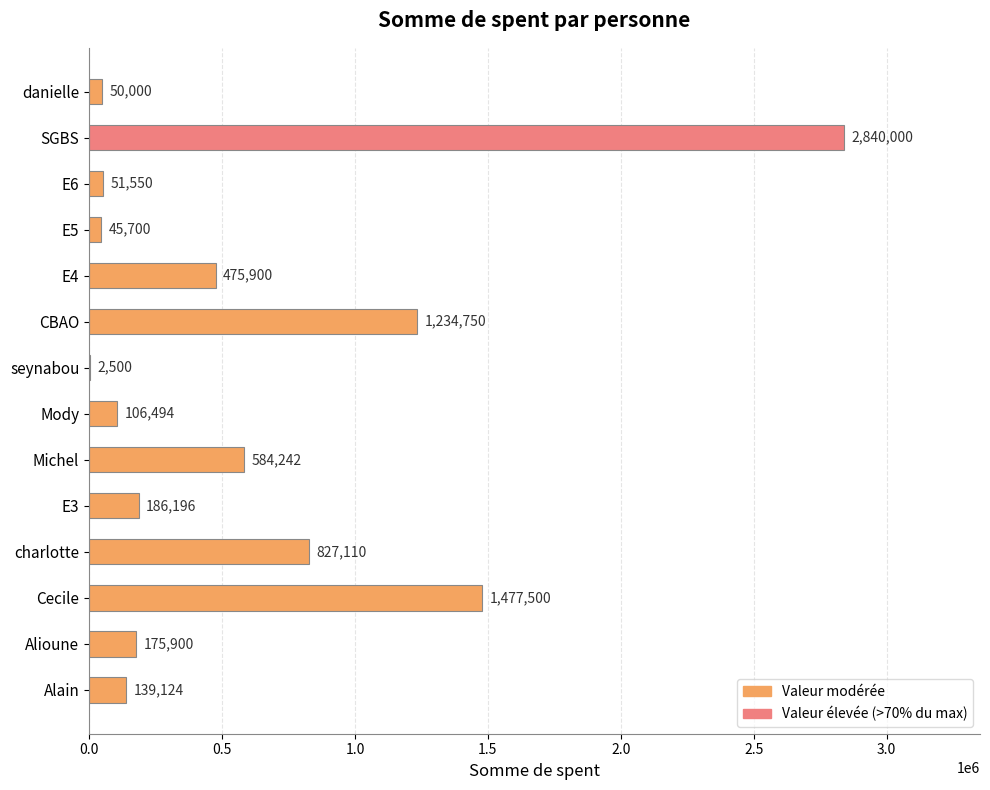

The chart shows a value of 45700 at E5. True or false?

True